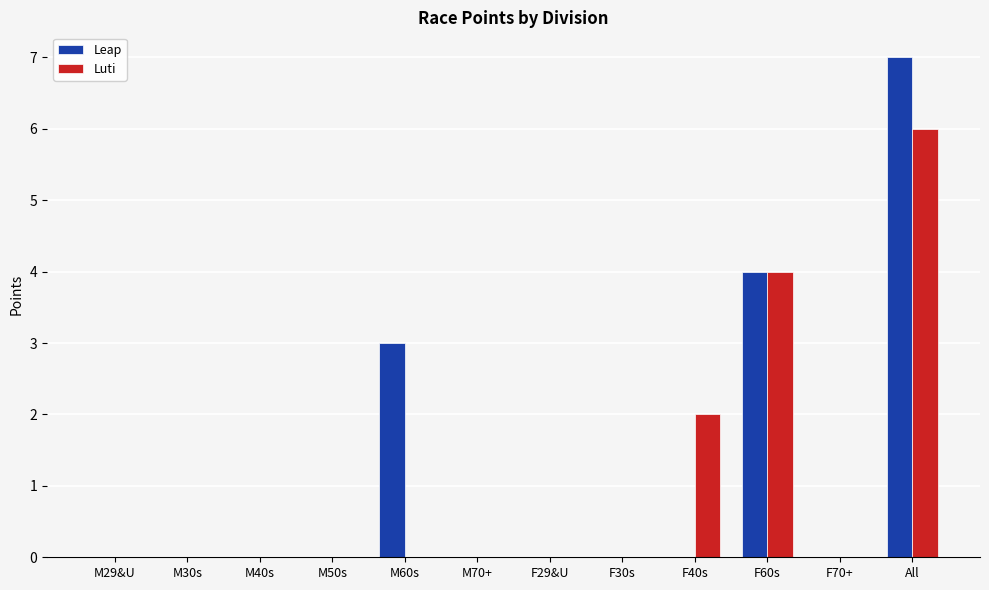

Reading right to left, transcribe all the data shown in this chart.

Leap: All=7	F70+=0	F60s=4	F40s=0	F30s=0	F29&U=0	M70+=0	M60s=3	M50s=0	M40s=0	M30s=0	M29&U=0
Luti: All=6	F70+=0	F60s=4	F40s=2	F30s=0	F29&U=0	M70+=0	M60s=0	M50s=0	M40s=0	M30s=0	M29&U=0